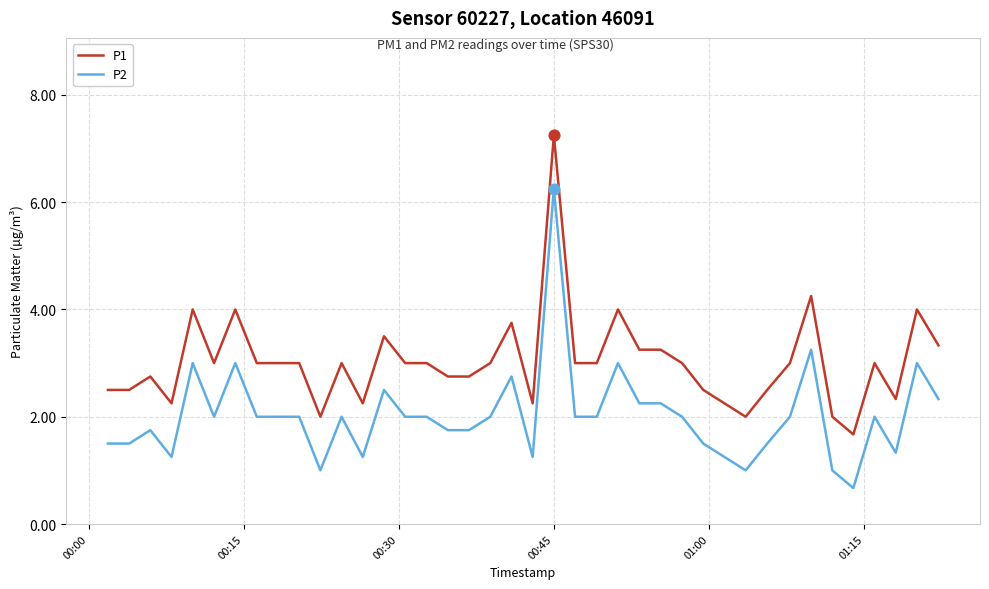

What is the smallest value displayed?

0.7